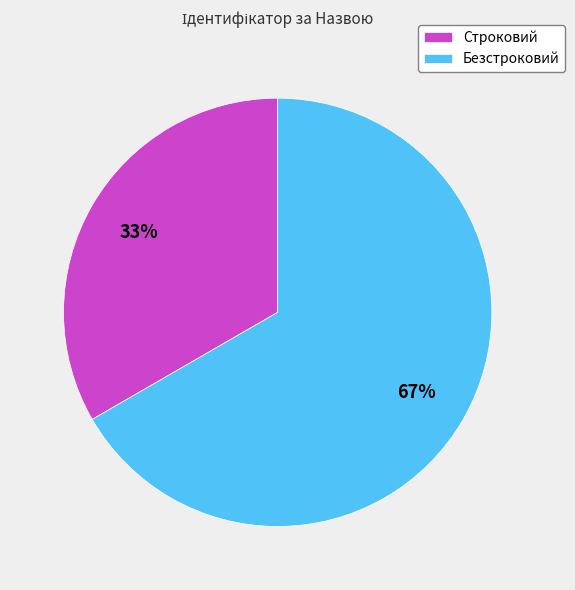

To the nearest percent, what is the combined percentage of Безстроковий and Строковий?

100%